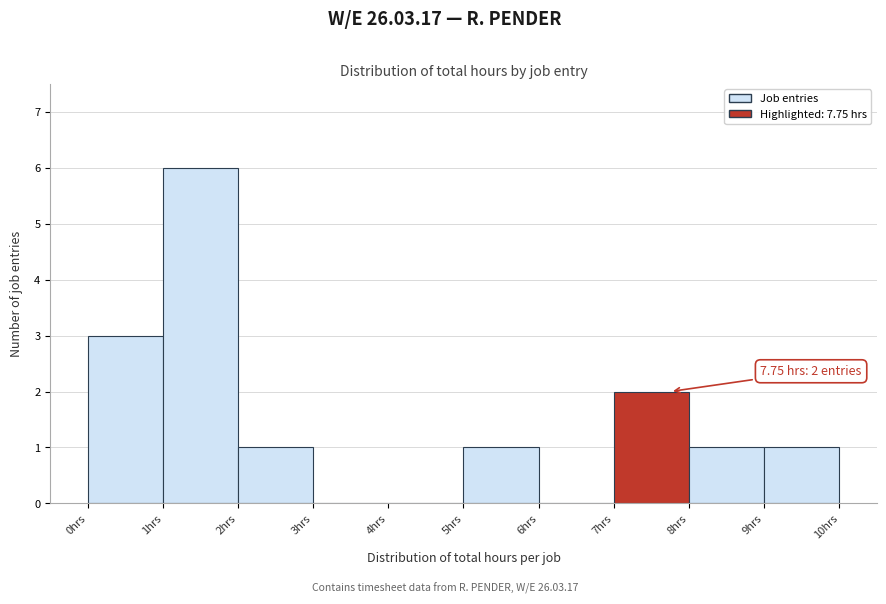

Which range on the x-axis has the tallest bar?

1 to 2